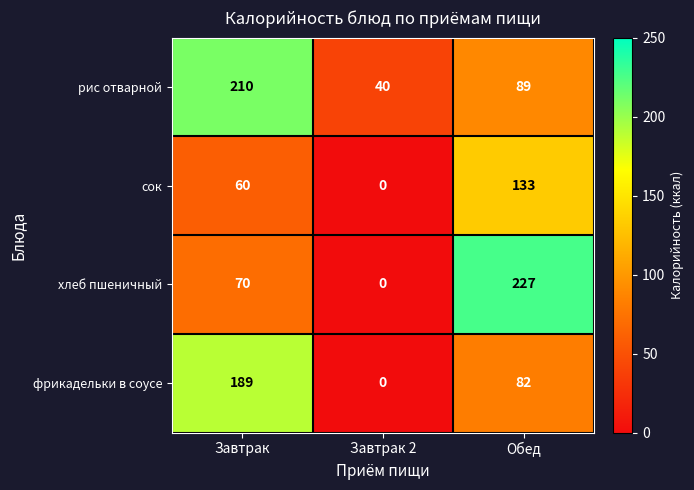

Reading left to right, extract all data points from this chart.

рис отварной: Завтрак=210	Завтрак 2=40	Обед=89
сок: Завтрак=60	Завтрак 2=0	Обед=133
хлеб пшеничный: Завтрак=70	Завтрак 2=0	Обед=227
фрикадельки в соусе: Завтрак=189	Завтрак 2=0	Обед=82